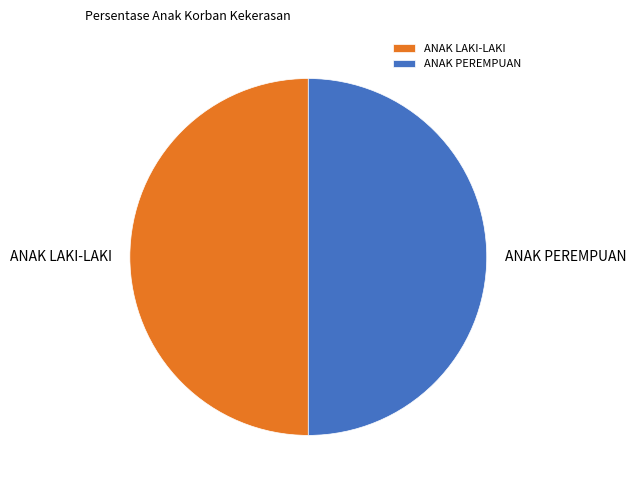

Do ANAK LAKI-LAKI and ANAK PEREMPUAN together represent more than half of the pie?

Yes